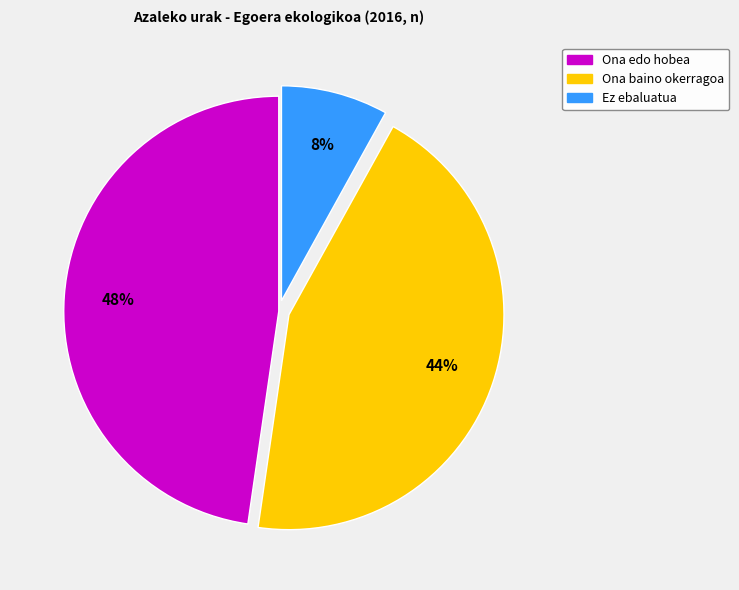

Is the sum of Ez ebaluatua and Ona baino okerragoa greater than half?

Yes